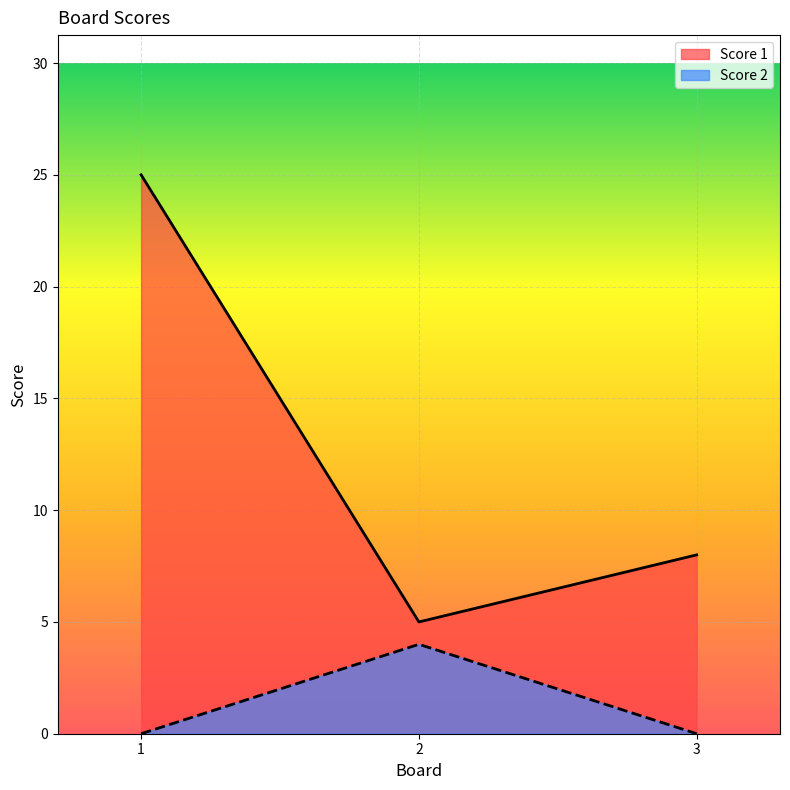

List the labels in order of Score 1 value, largest first.

1, 3, 2